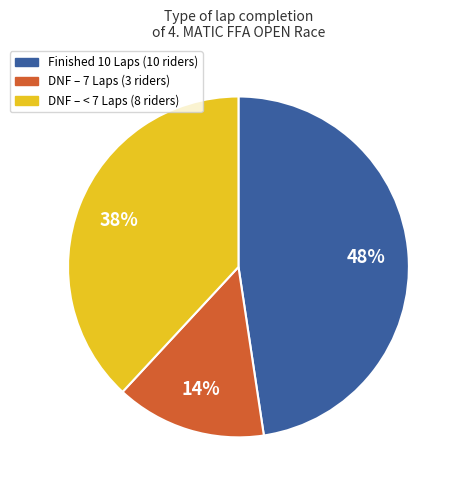

Is there any slice that represents more than half of the pie?

No